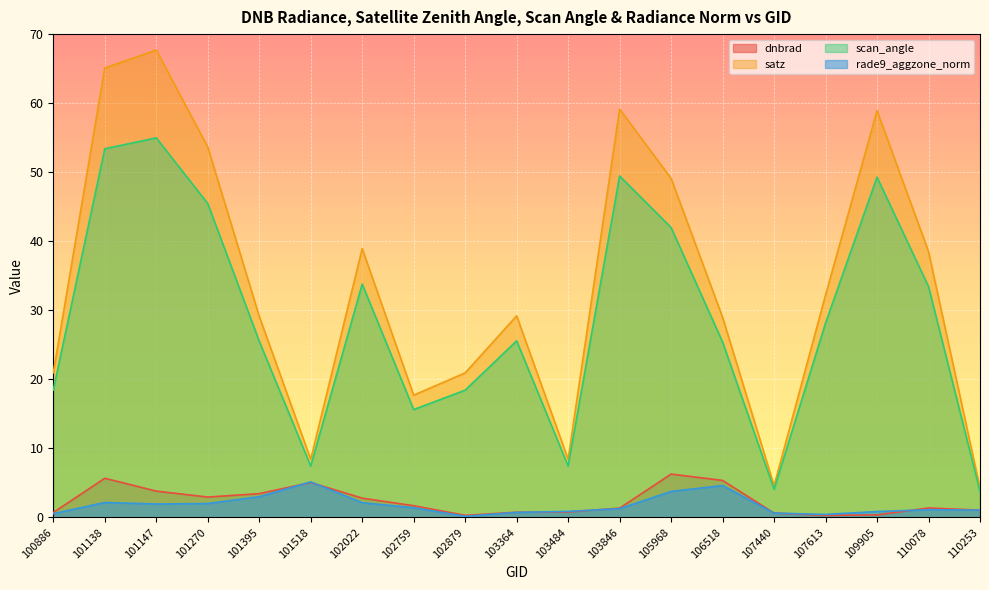

Is it true that dnbrad equals 1.7 at 102759?

True